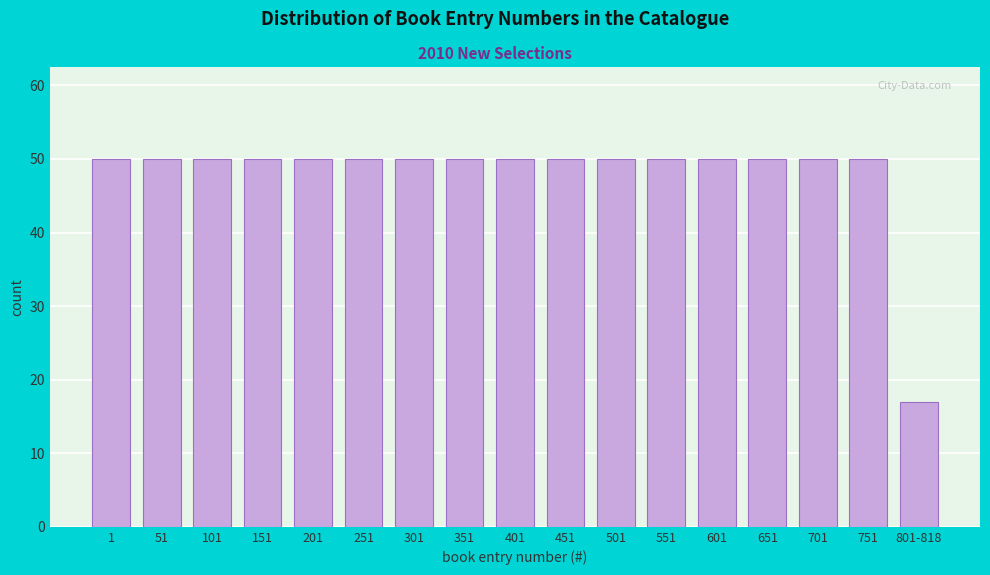

Reading left to right, extract all data points from this chart.

1=50	51=50	101=50	151=50	201=50	251=50	301=50	351=50	401=50	451=50	501=50	551=50	601=50	651=50	701=50	751=50	801-818=17